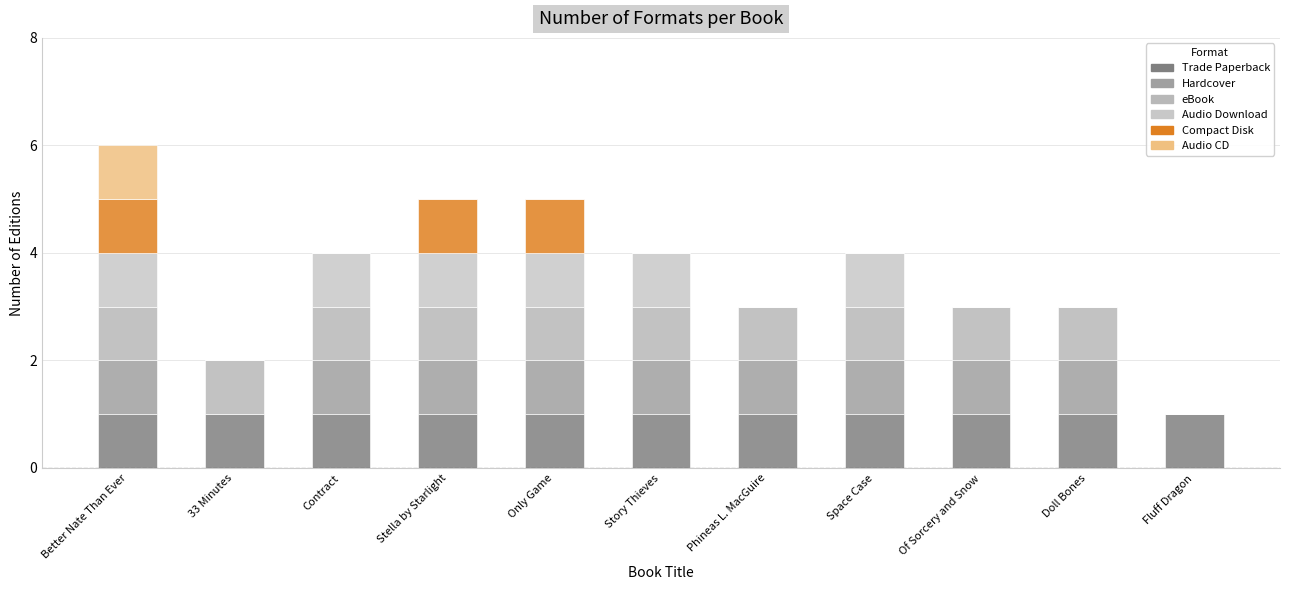

At which label is Compact Disk closest to 0?

33 Minutes